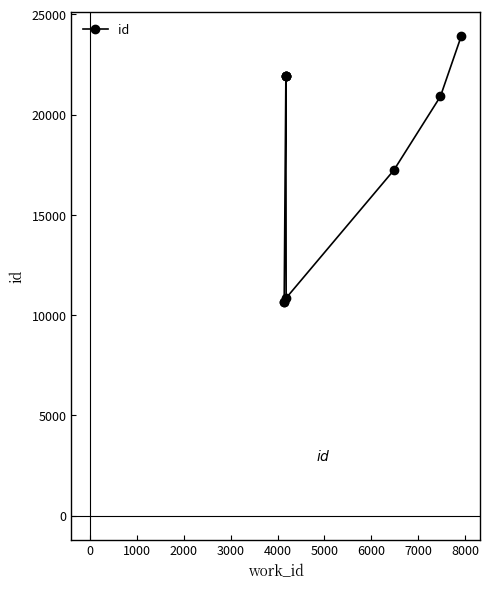

Between 5000 and 8000, which is larger?

8000